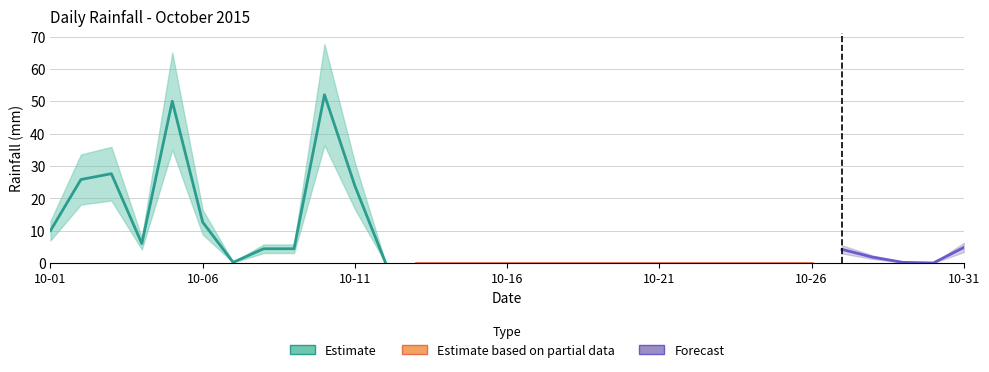

True or false: there are more than 0 points higher than both neighbors.

True